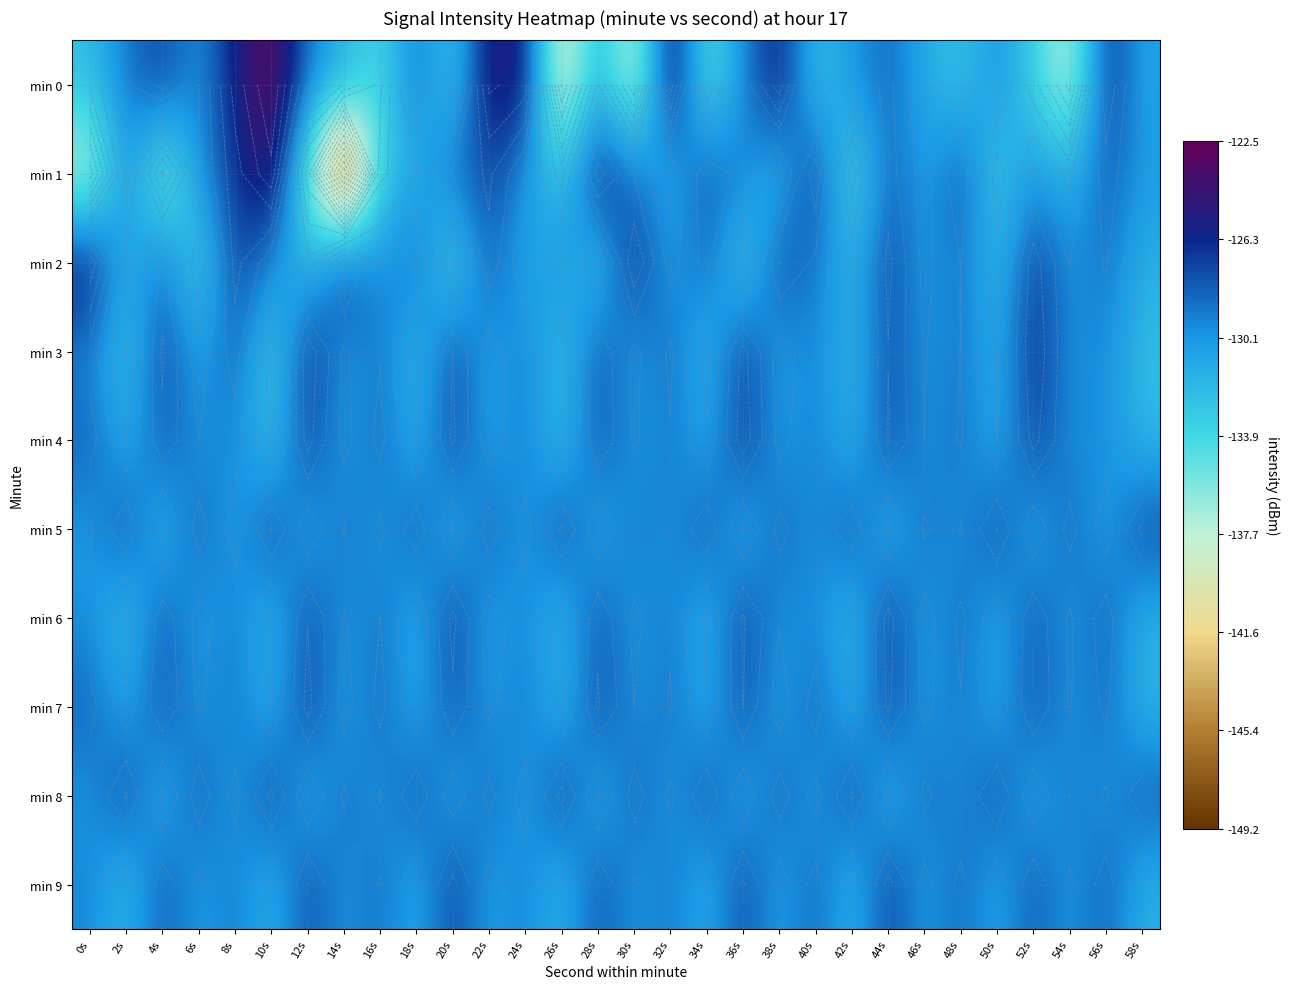

True or false: min 6 has a value of -35.6 at 58s.

False